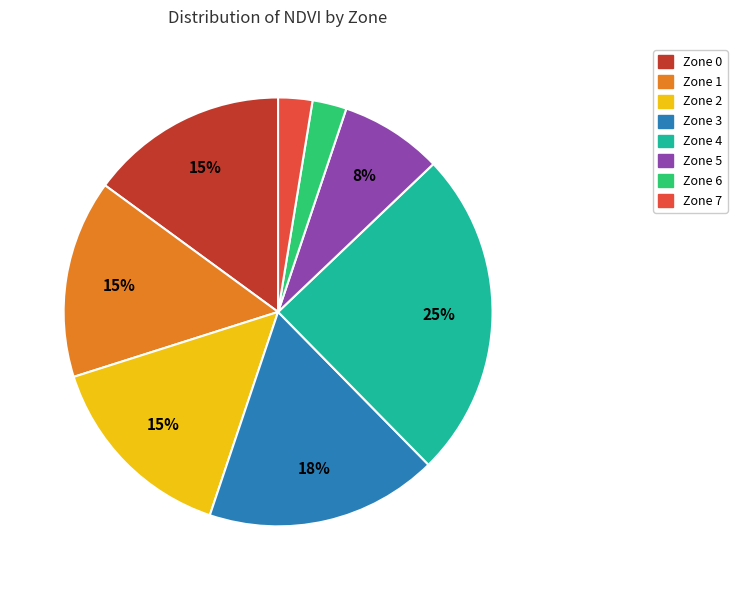

Which slice is the largest?

Zone 4